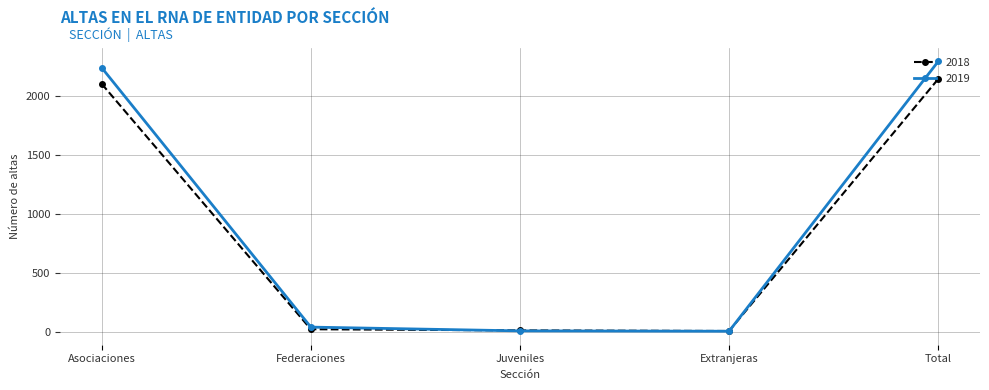

What is the label of the 2nd point from the left?

Federaciones